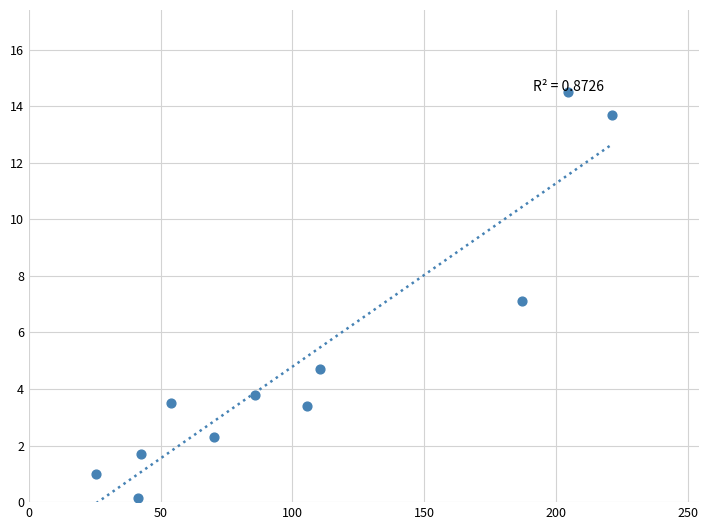

What is the range of X values (max minus min)?

195.7